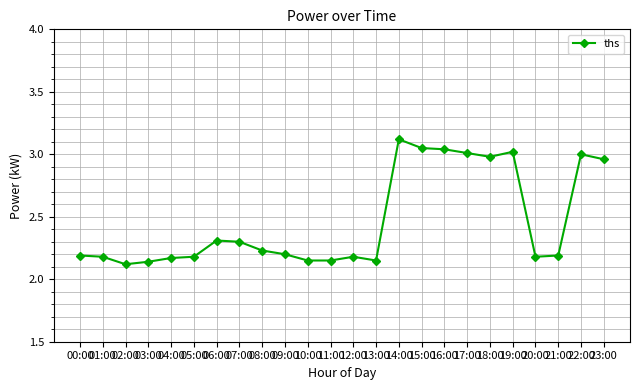

What is the greatest value displayed?

3.1